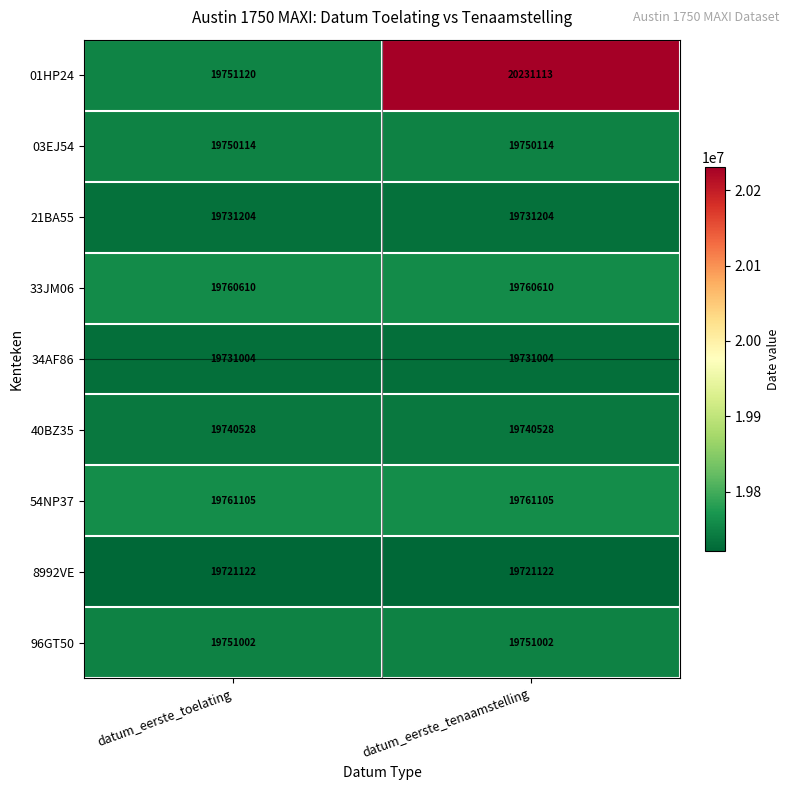

Which category has the highest value across all series?

datum_eerste_tenaamstelling